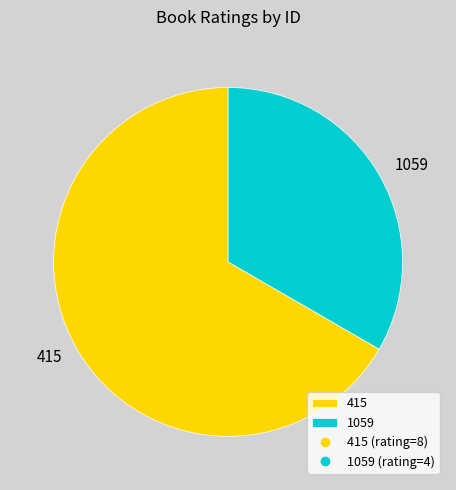

The 415 slice represents 74% of the pie. True or false?

False